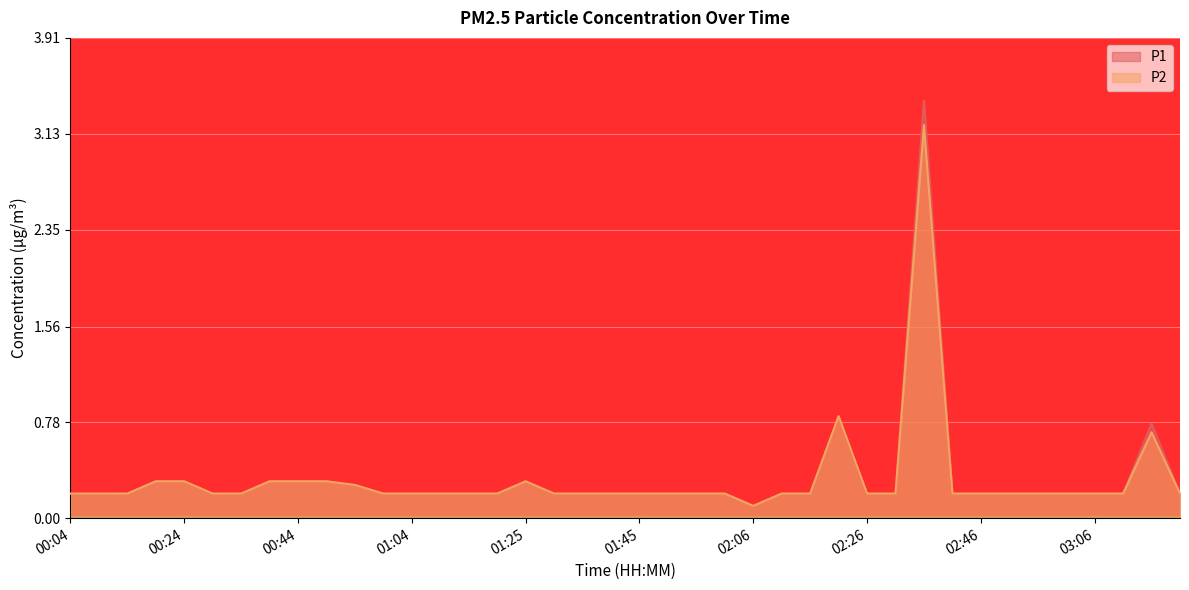

What is the value of the P2 point at the 40th from the left?

0.2